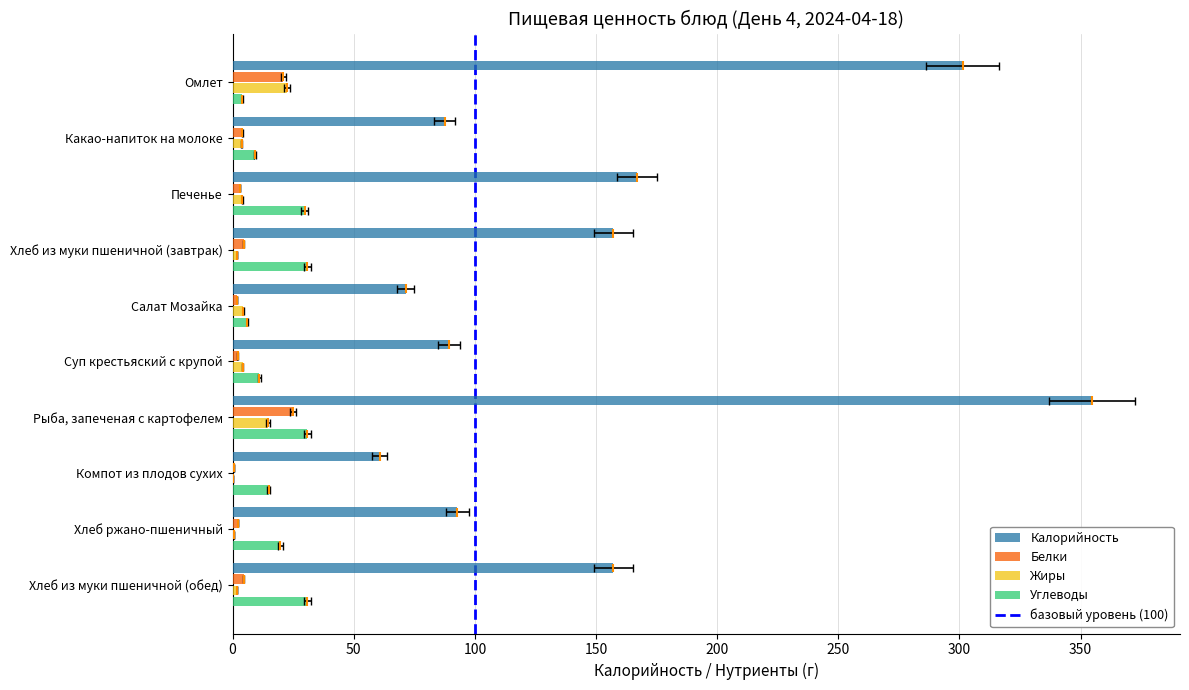

What is the difference between the maximum and minimum values in the Жиры series?

22.4